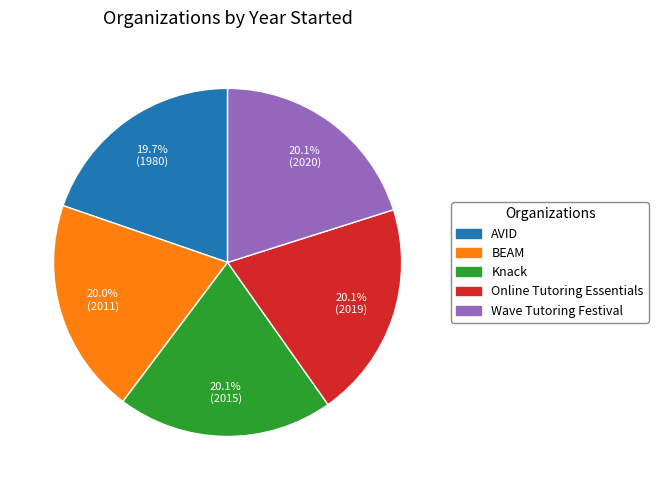

What is the ratio of the value at AVID to the value at Wave Tutoring Festival?

1.0